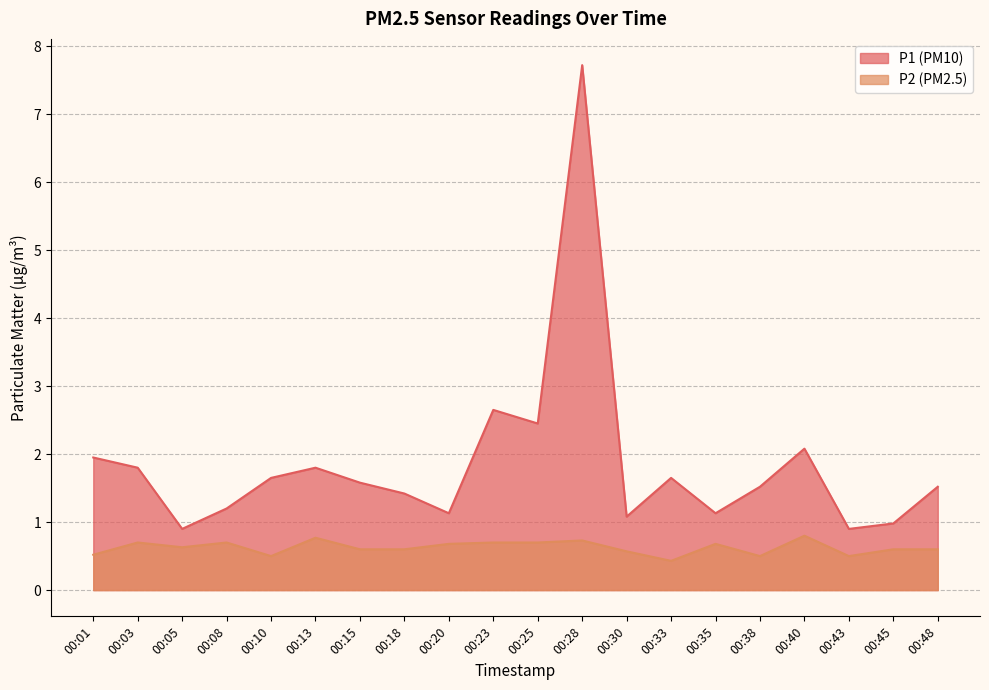

Rank the series at 00:13 from lowest to highest value.

P2, P1